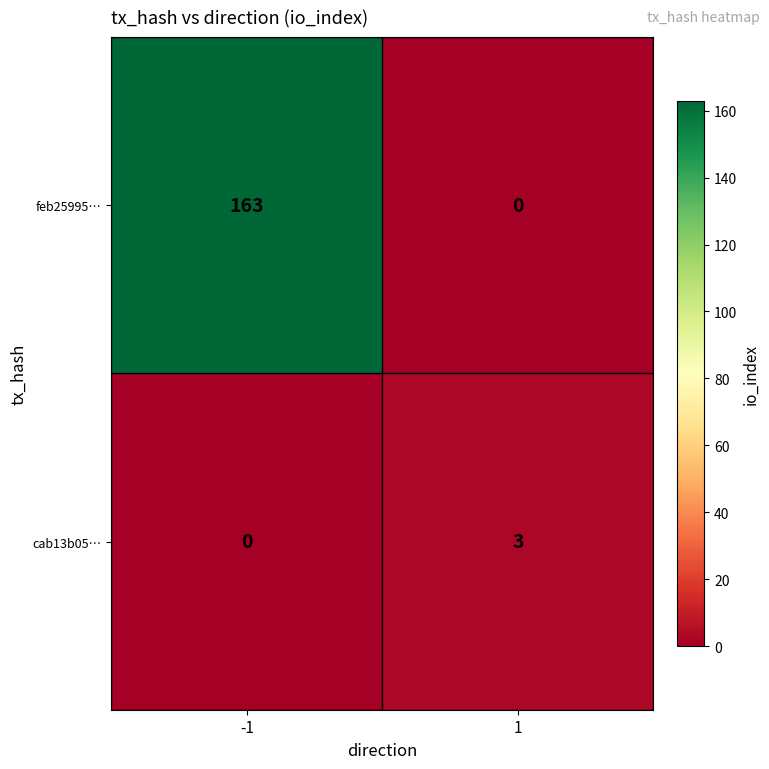

What is the sum of all cab13b05… values?

3